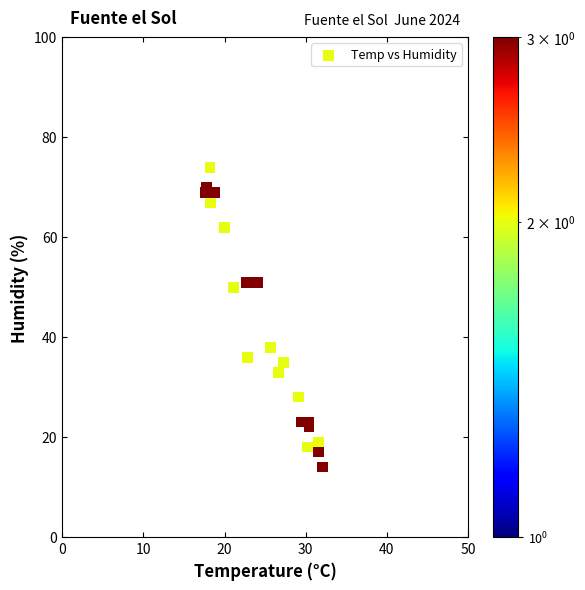

What is the range of Y values (max minus min)?

60